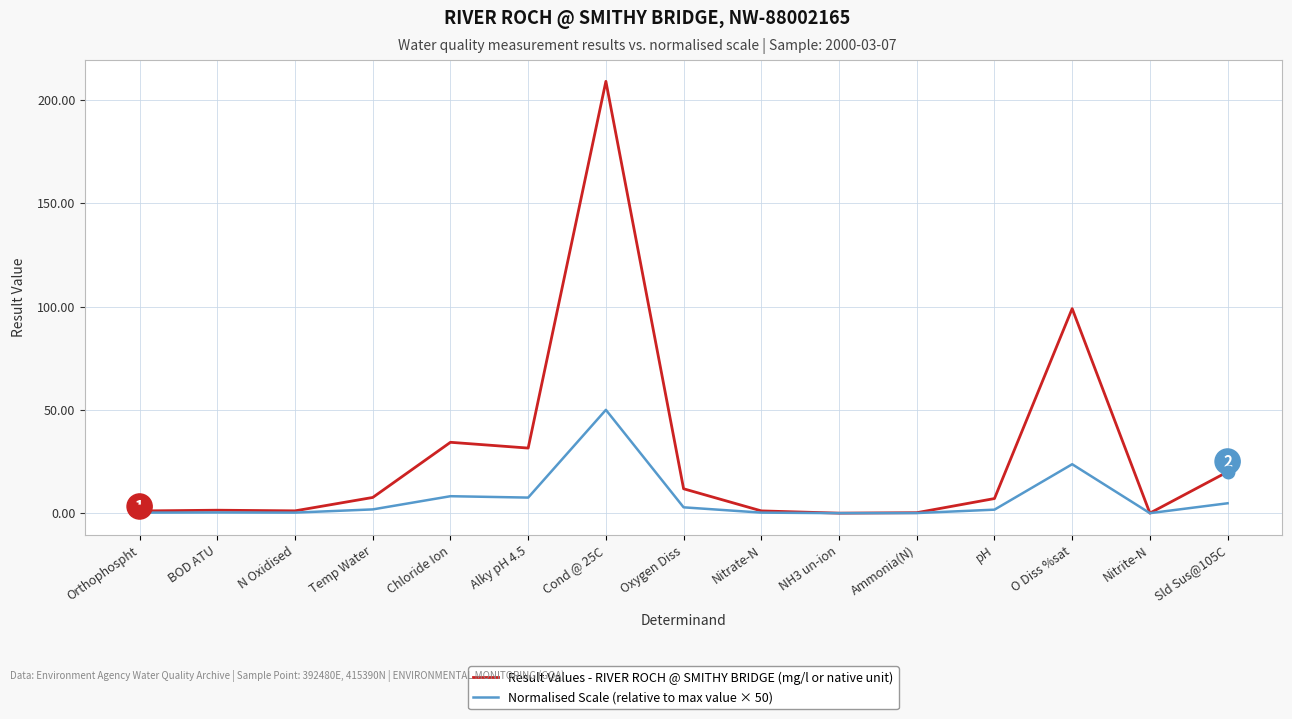

At which label is Result Values - RIVER ROCH @ SMITHY BRIDGE (mg/l or native unit) closest to 104?

O Diss %sat